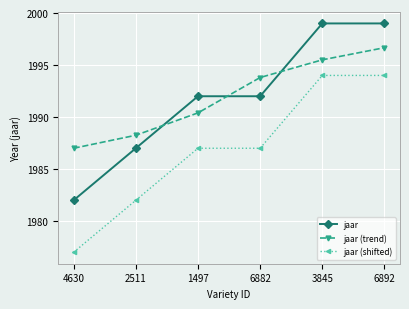

What is the total value across all series at 3845?

5988.5